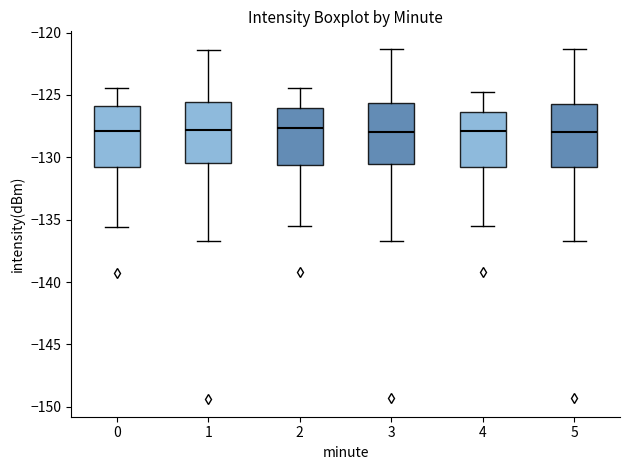

Reading left to right, transcribe this box plot: for each box, give where its median line is, the range the box spans, and where its two whiskers end, as read against the y-axis. The values are not printed on the chart, so give them approximately, as read against the axis.

0: median -128.0, box -131.0 to -126.0, whiskers -135.5 to -124.5
1: median -128.0, box -130.5 to -125.5, whiskers -136.5 to -121.5
2: median -127.5, box -130.5 to -126.0, whiskers -135.5 to -124.5
3: median -128.0, box -130.5 to -125.5, whiskers -136.5 to -121.5
4: median -128.0, box -130.5 to -126.5, whiskers -135.5 to -125.0
5: median -128.0, box -131.0 to -125.5, whiskers -136.5 to -121.5